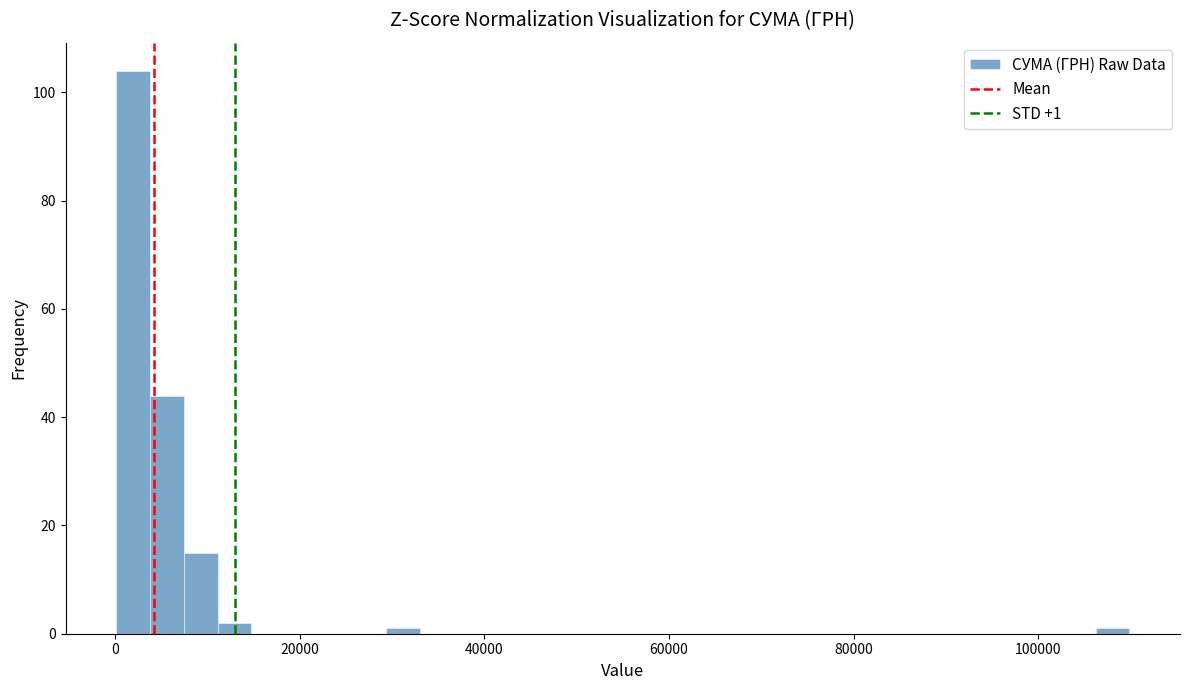

Around what value on the x-axis is the tallest bar? Give the approximate position of its centre, as read against the axis.

2000